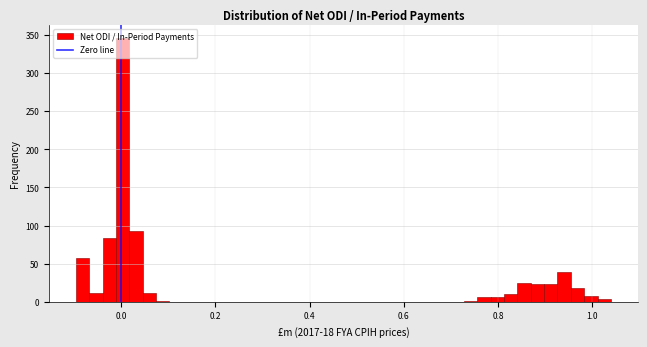

Read against the x-axis, roughly where is the centre of the tallest bar?

0.00